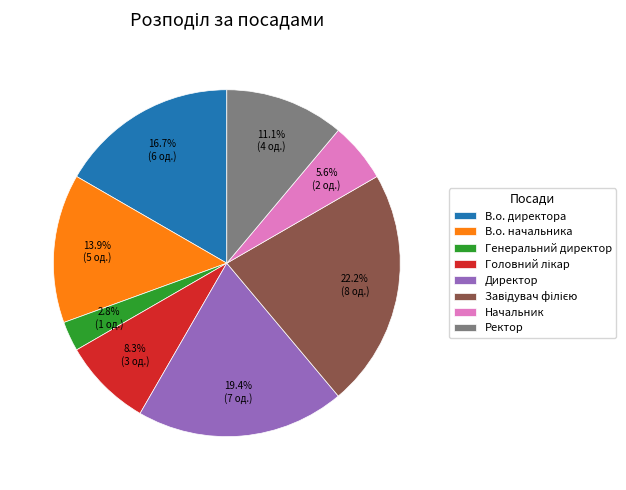

What percentage do Ректор and Начальник together represent?

16.7%